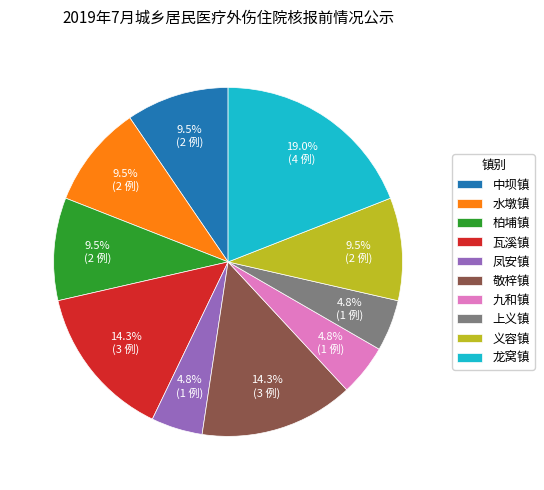

Is it true that 瓦溪镇 is 28% of the pie?

False